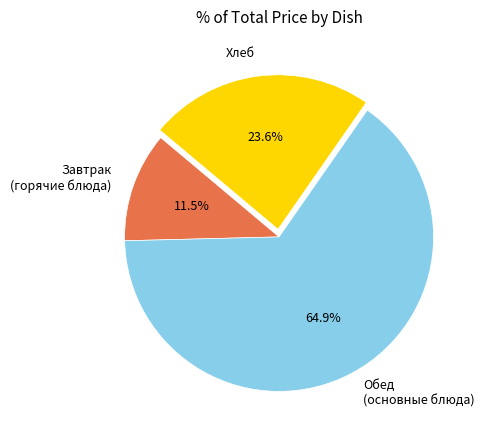

Is there any slice that represents more than half of the pie?

Yes